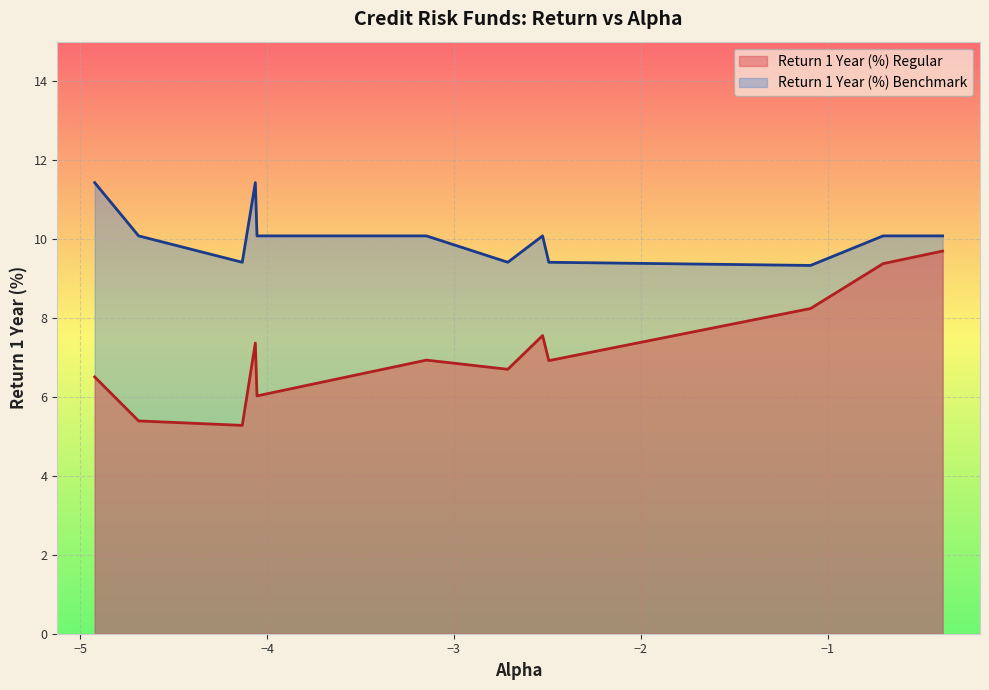

True or false: Return 1 Year (%) Benchmark and Return 1 Year (%) Regular intersect in this chart.

False